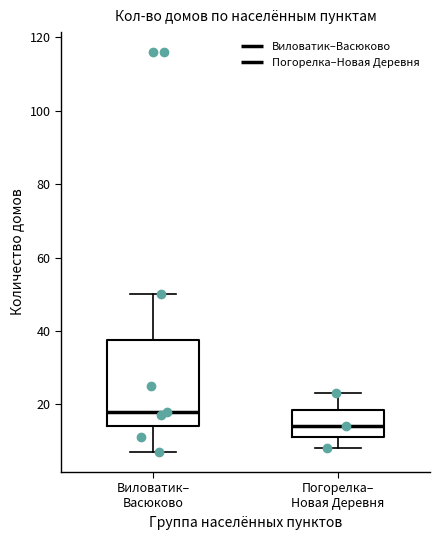

Reading left to right, read every box against the y-axis: the position of its median line, the range the box covers, and the ends of its whiskers. The values are not printed on the chart, so give them approximately, as read against the axis.

Виловатик– Васюково: median 18, box 14 to 38, whiskers 8 to 50
Погорелка– Новая Деревня: median 14, box 12 to 18, whiskers 8 to 24